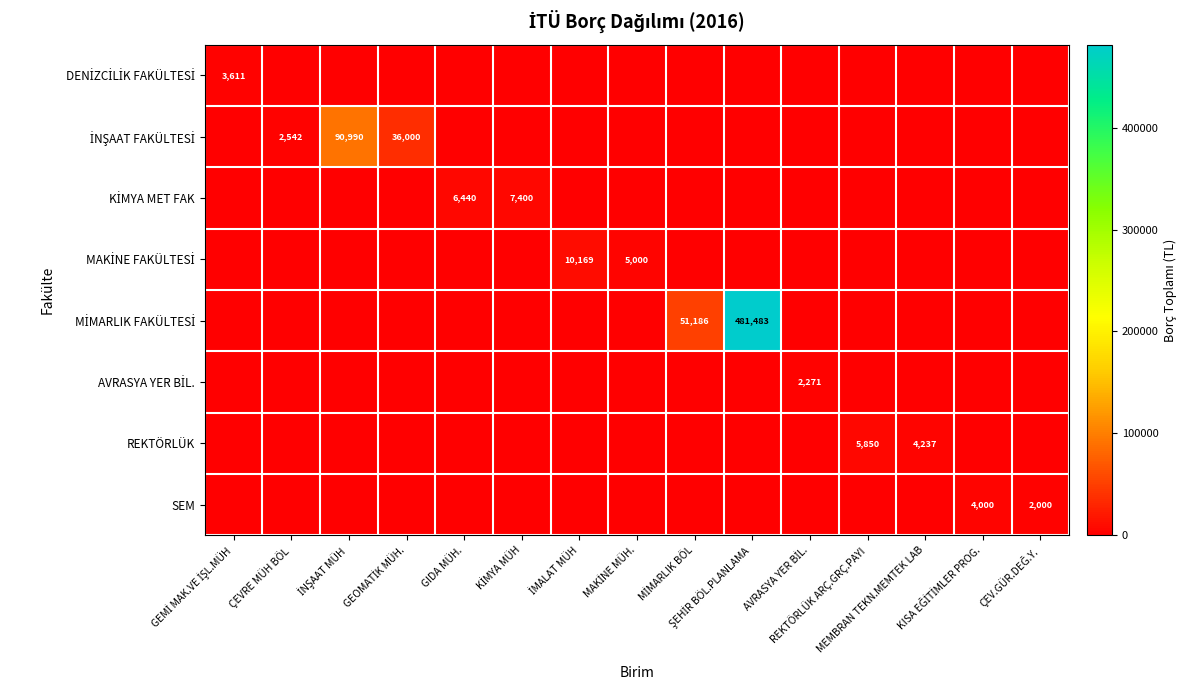

What is the difference between the maximum and minimum values in the REKTÖRLÜK series?

5850.0